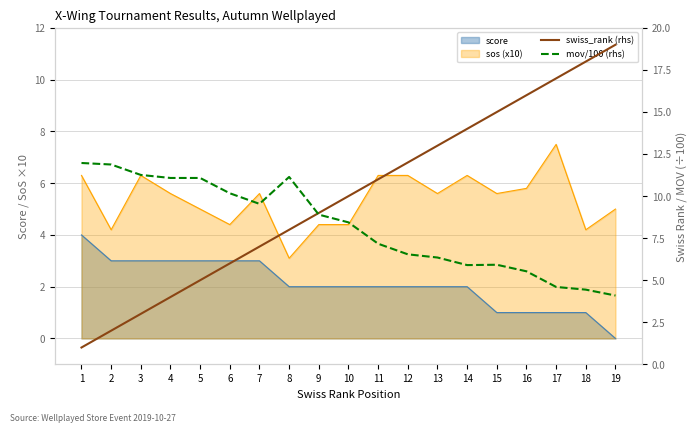

True or false: swiss_rank (rhs) and mov/100 (rhs) intersect in this chart.

True